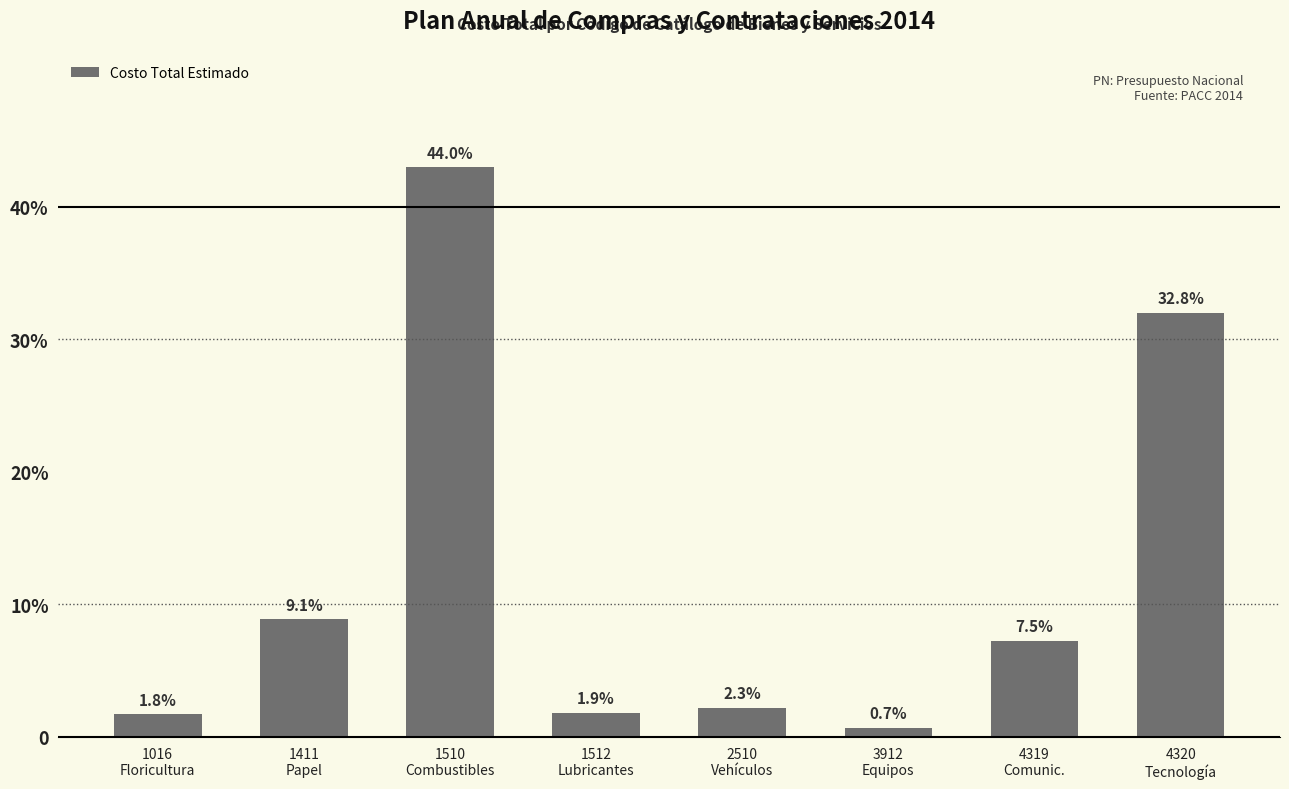

Between 4320
Tecnología and 1016
Floricultura, which is larger?

4320
Tecnología